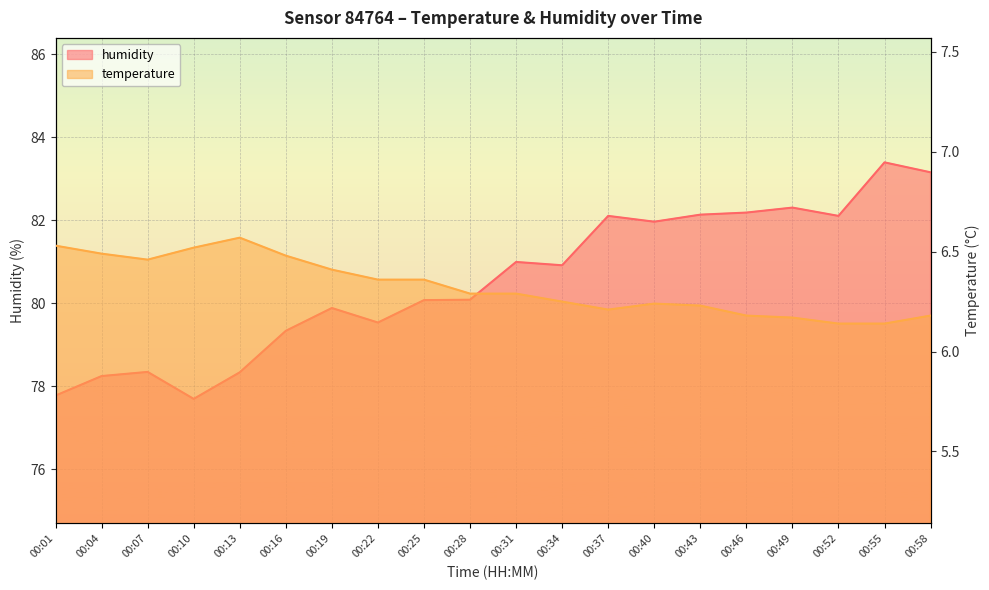

Rank the categories by temperature value from highest to lowest.

00:13, 00:01, 00:10, 00:04, 00:16, 00:07, 00:19, 00:22, 00:25, 00:28, 00:31, 00:34, 00:40, 00:43, 00:37, 00:46, 00:58, 00:49, 00:52, 00:55